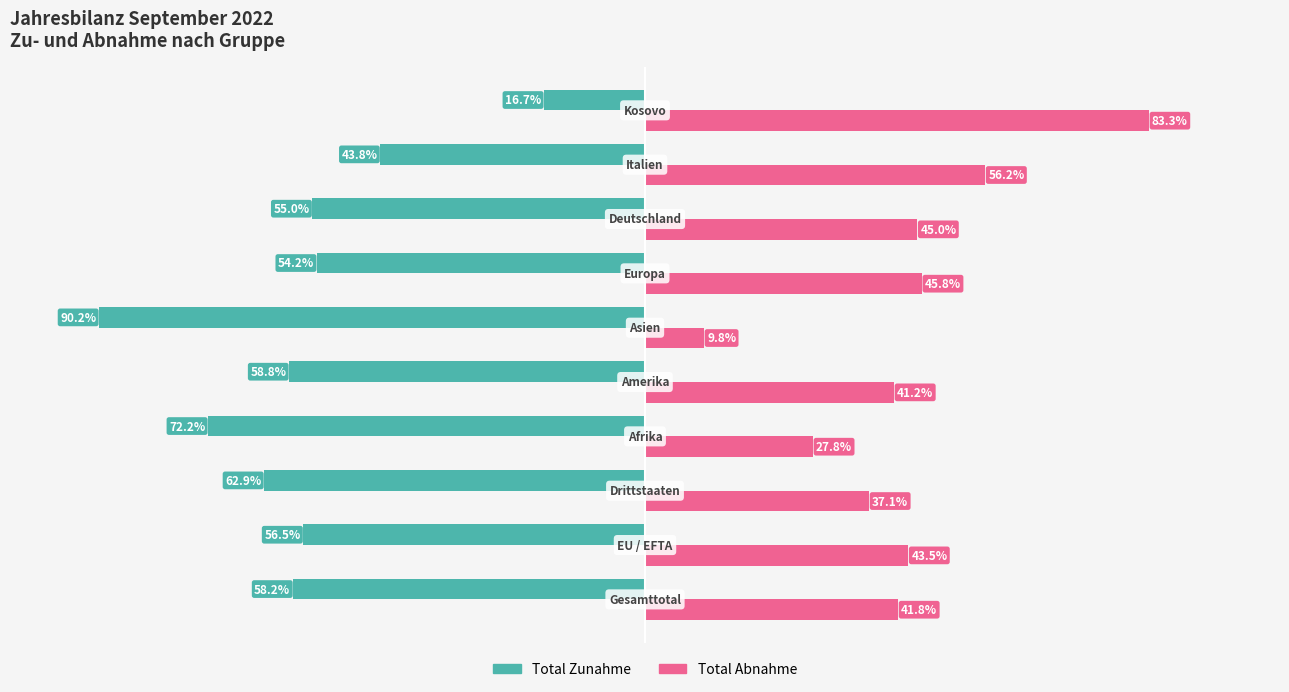

List the series in order of their peak value, highest first.

Total Abnahme, Total Zunahme